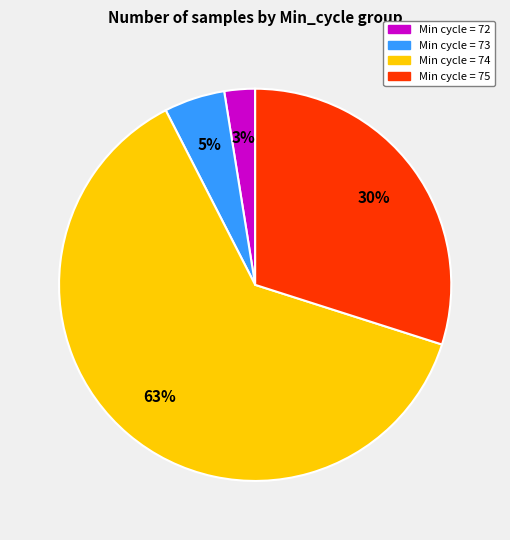

To the nearest percent, what is the average slice percentage?

25%